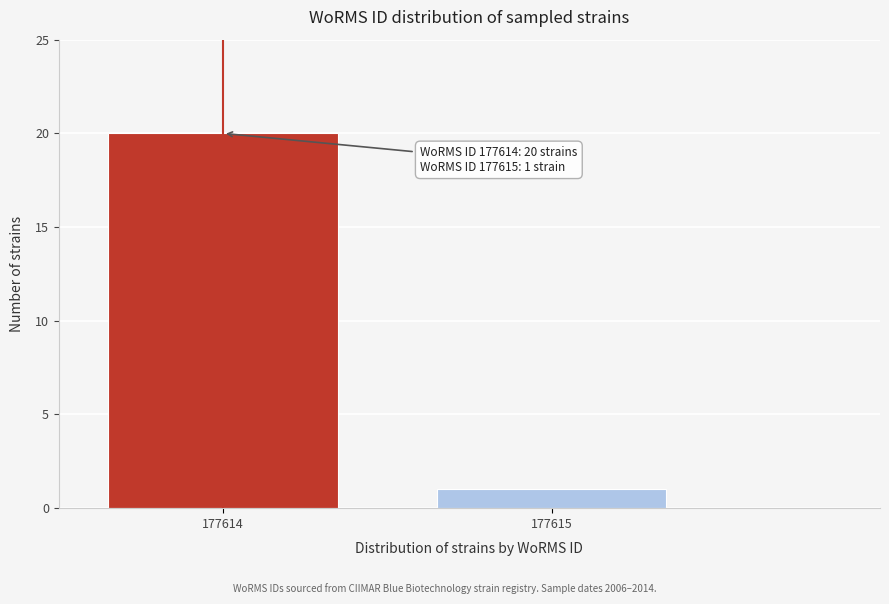

Reading left to right, extract all data points from this chart.

20	1